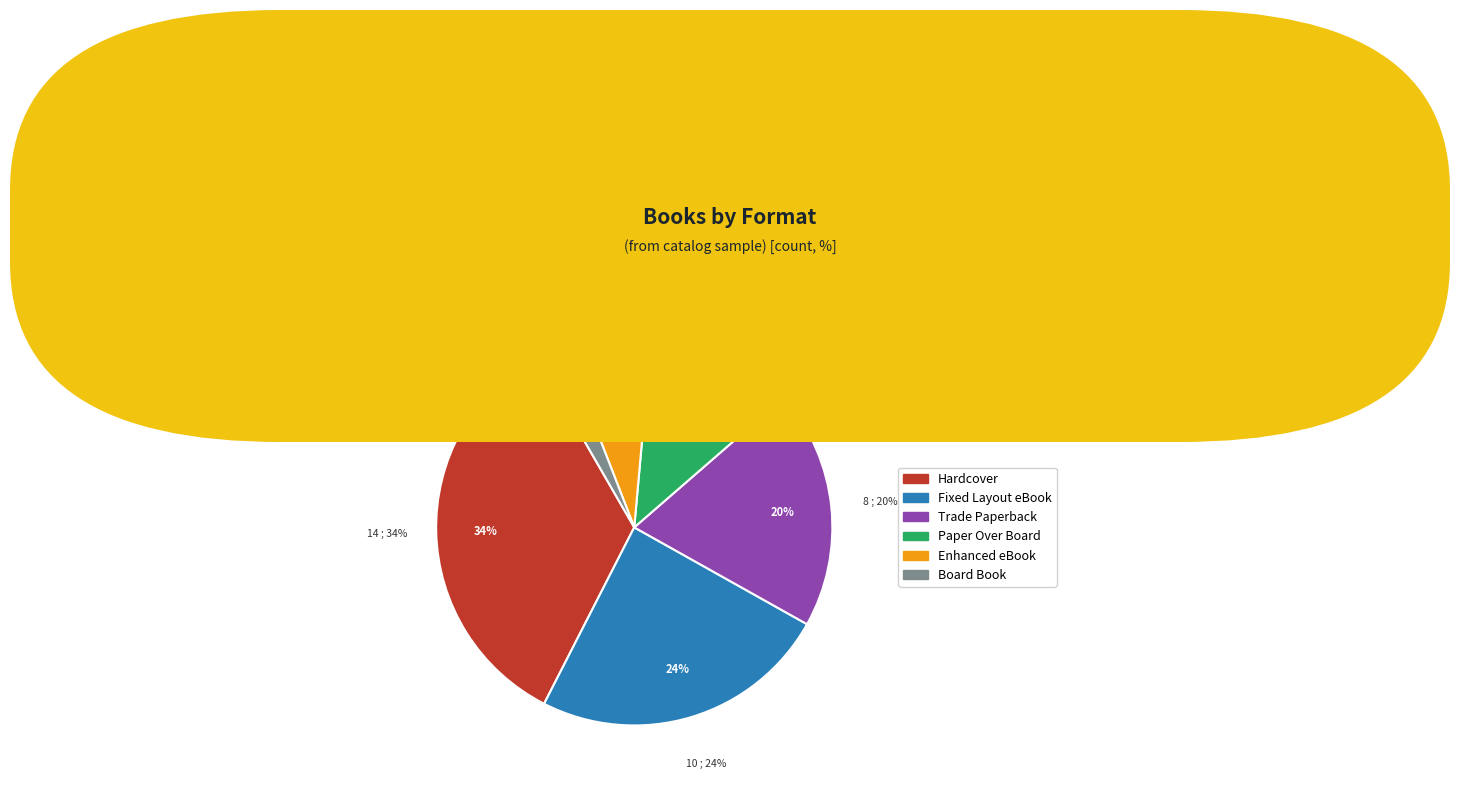

Is it true that Trade Paperback is 9% of the pie?

False